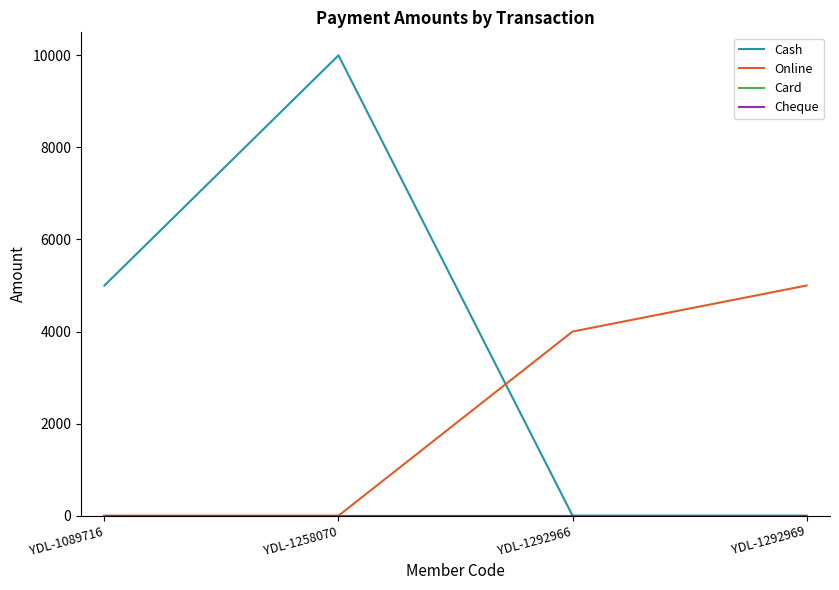

True or false: Online has more than 2 points higher than both neighbors.

False